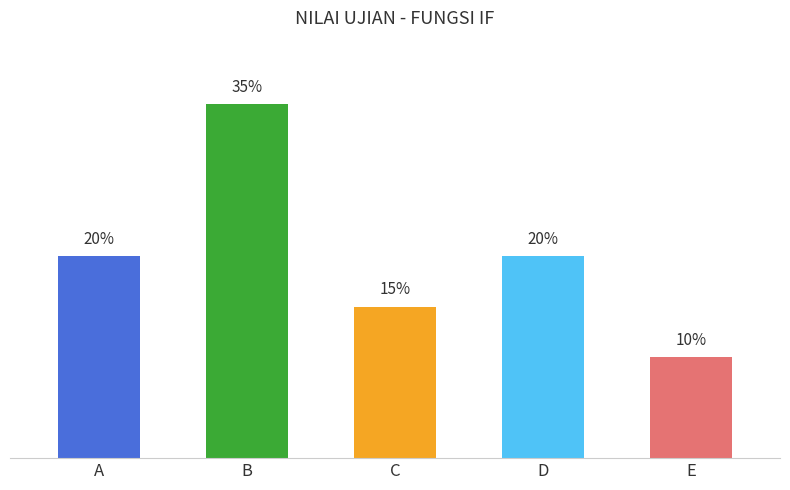

At which category does the chart reach its peak across all series?

B